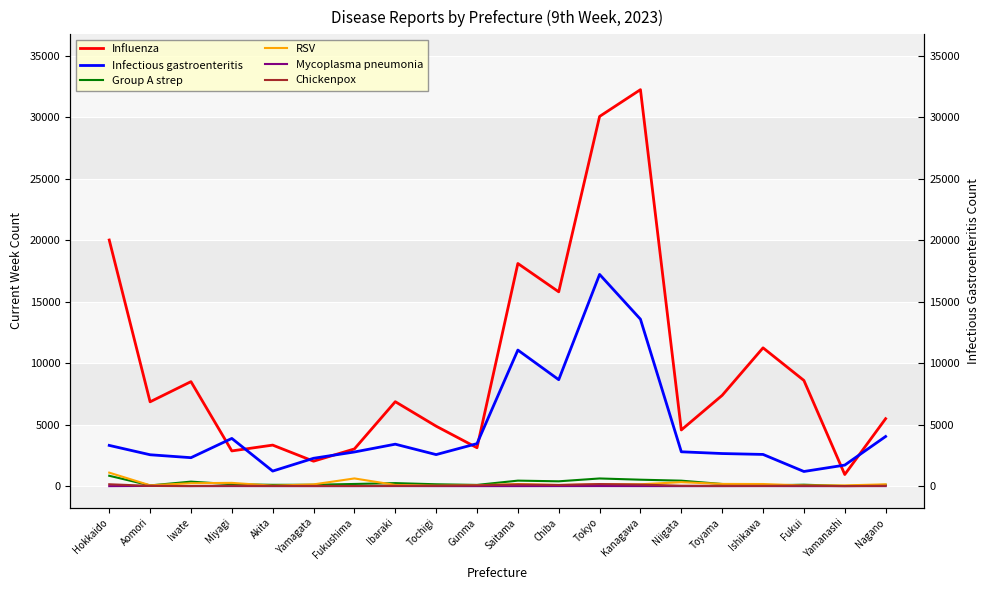

Which category has the lowest value across all series?

Hokkaido